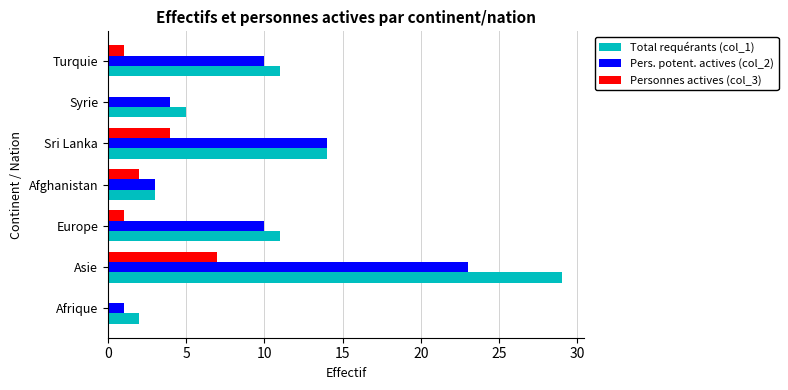

Is the value of Total requérants (col_1) at Afrique greater than the value of Pers. potent. actives (col_2) at Asie?

No